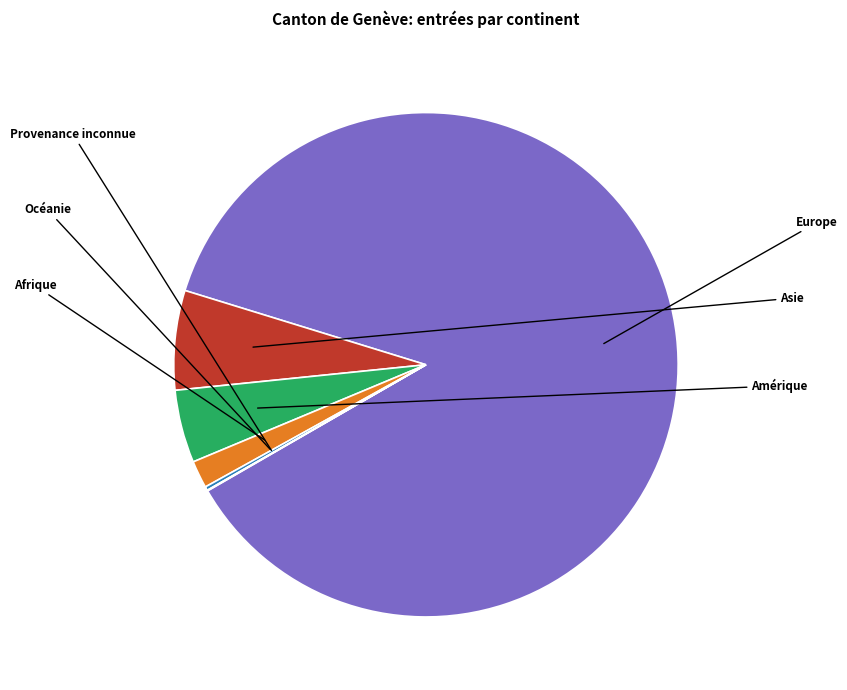

To the nearest percent, what portion does Afrique represent?

2%